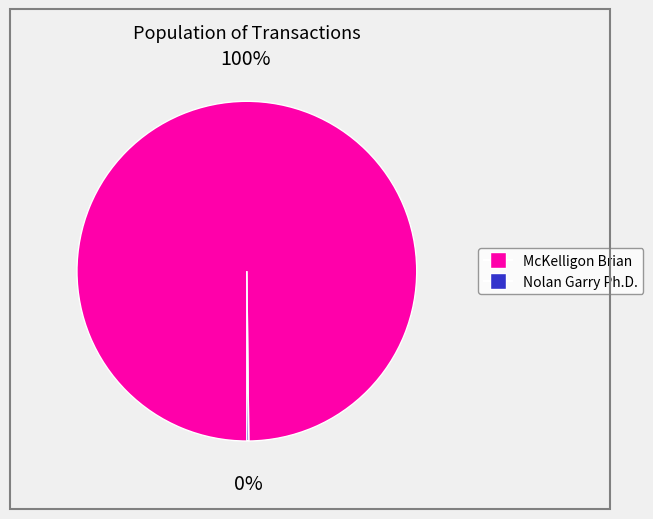

To the nearest percent, what percentage of the pie is McKelligon Brian?

100%